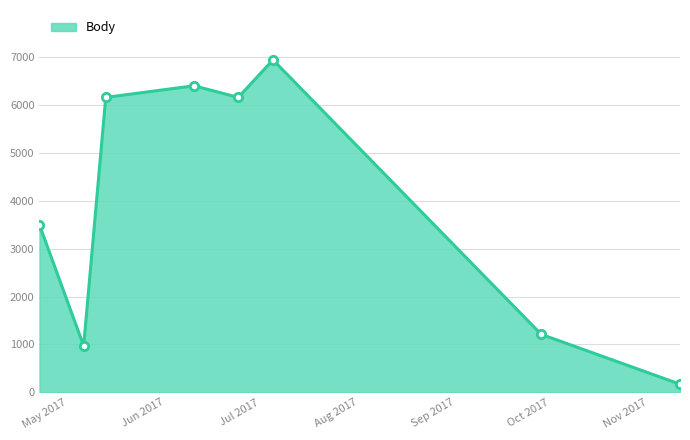

How many values are below 6154?

4